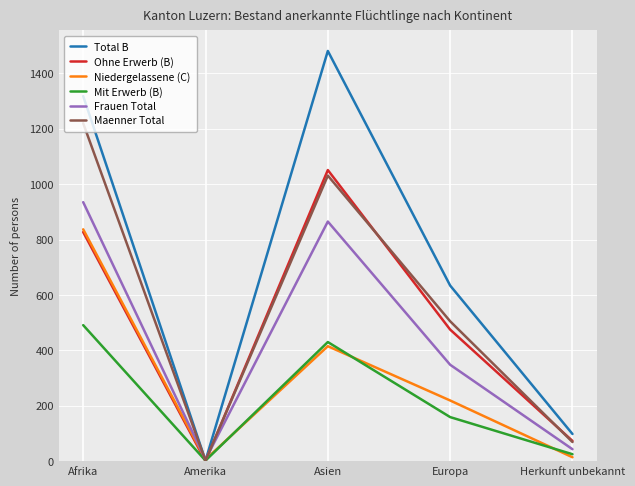

Rank the series by their maximum value, from lowest to highest.

Mit Erwerb (B), Niedergelassene (C), Frauen Total, Ohne Erwerb (B), Maenner Total, Total B